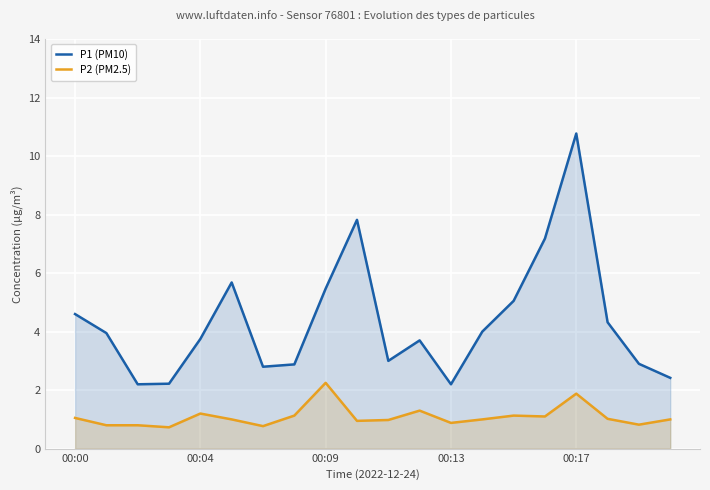

List the series in order of their overall mean, highest first.

P1 (PM10), P2 (PM2.5)